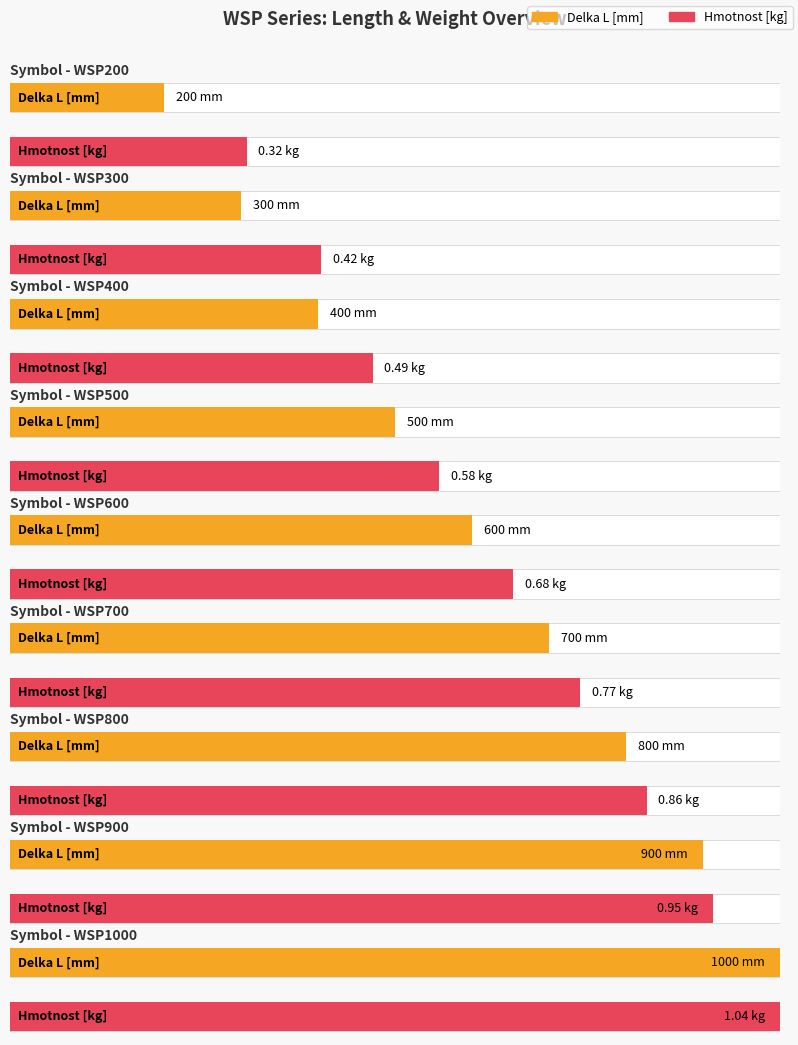

What is the difference between the maximum and minimum values in the Hmotnost [kg] series?

0.7